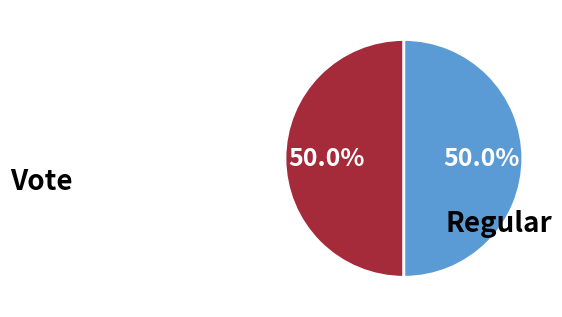

To the nearest percent, what is the average slice percentage?

50%